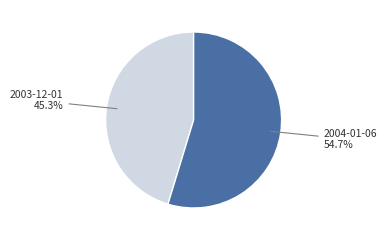

Which slice is the largest?

2004-01-06